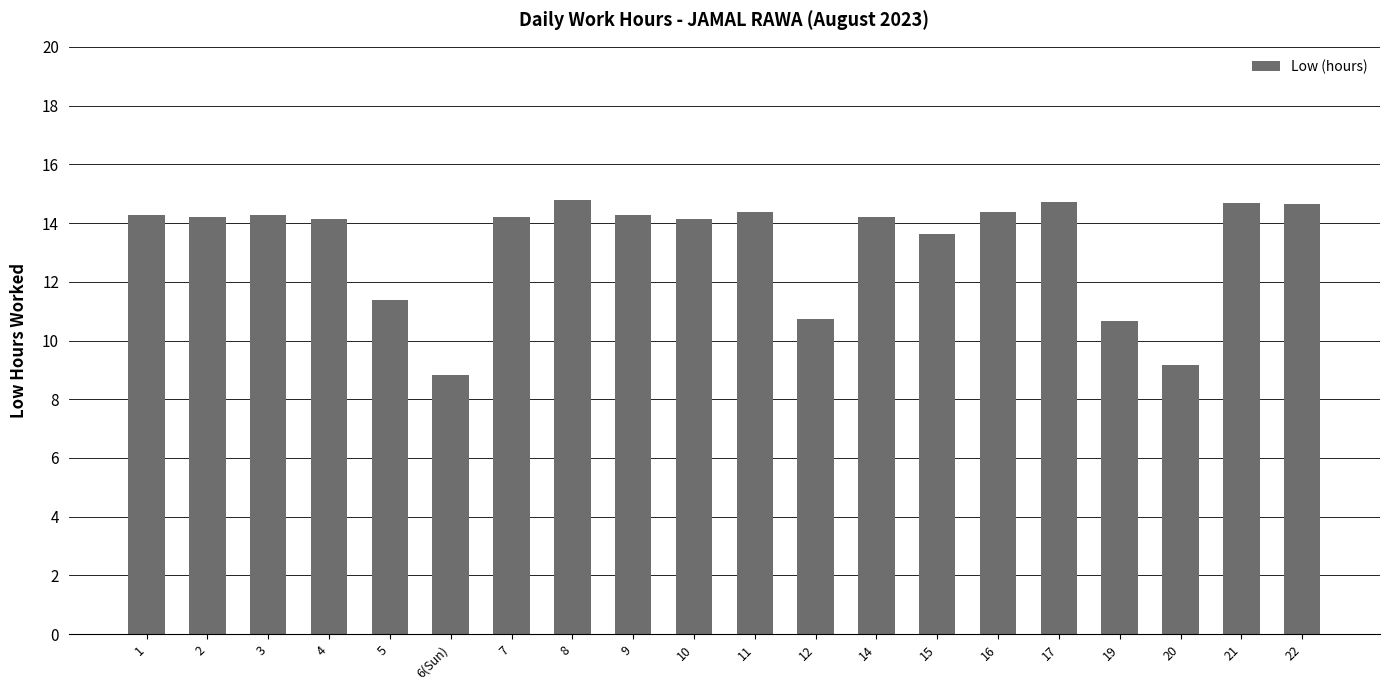

What position from the left is 14?

13